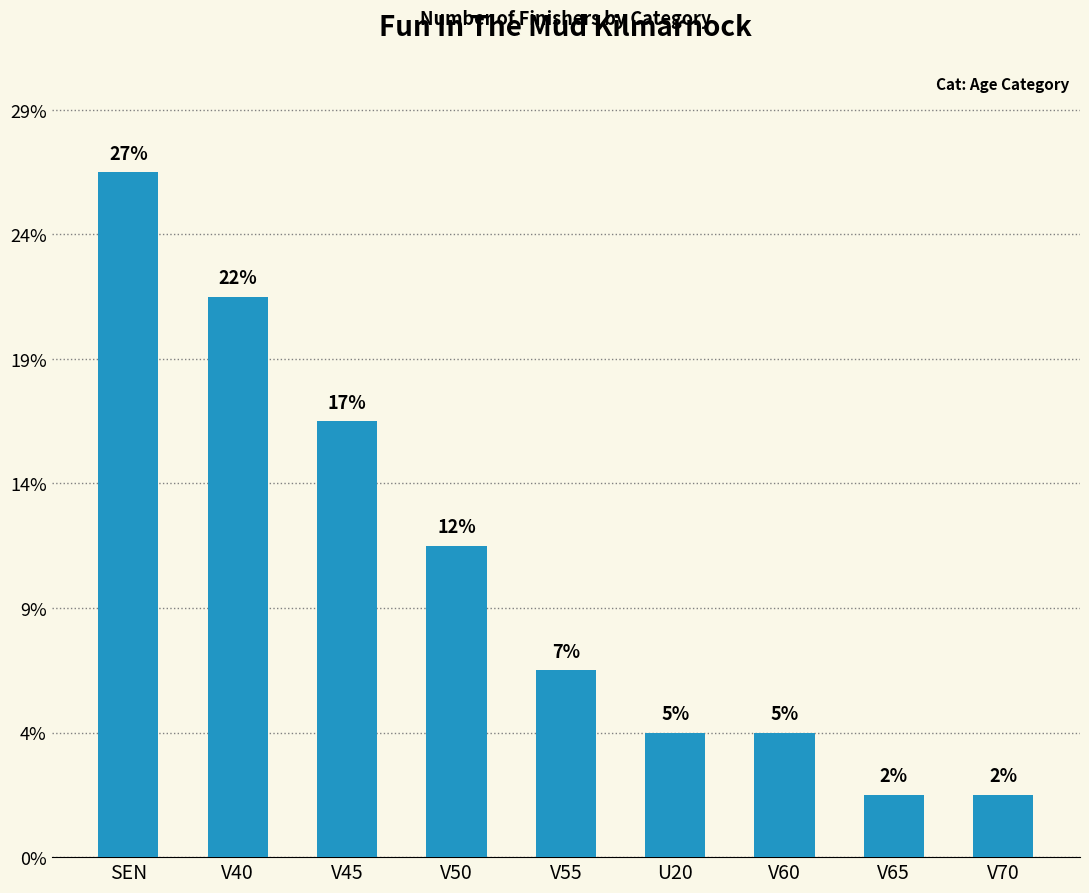

Are the bars horizontal?

No